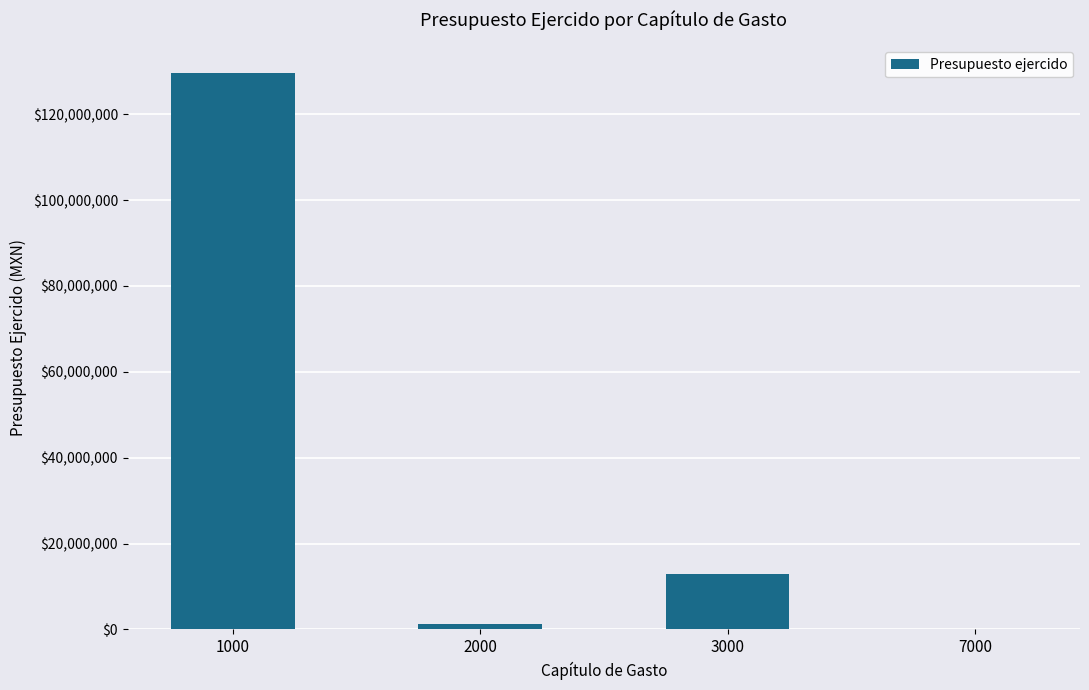

Is it true that the value at 3000 is 12993352.9?

True